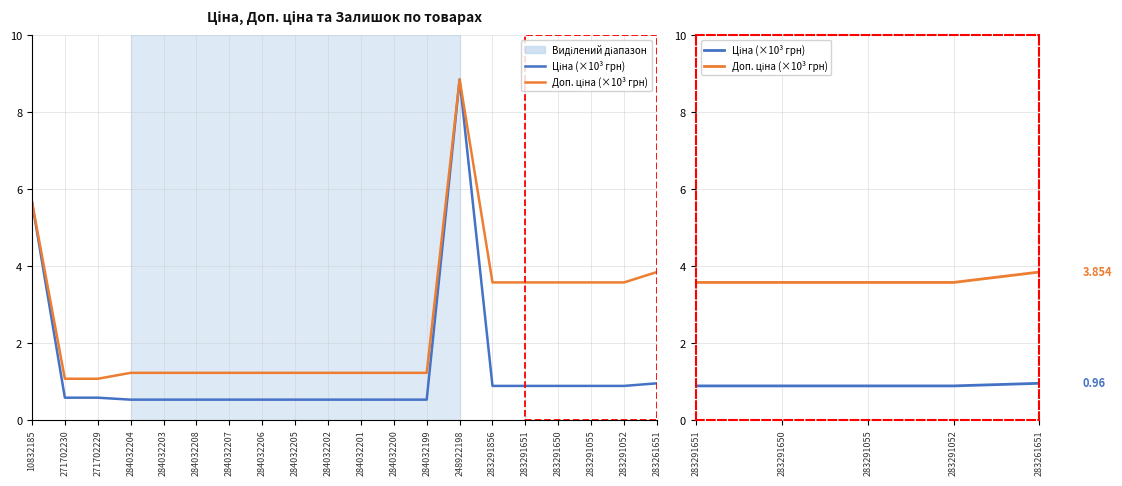

How many lines are shown in the chart?

2